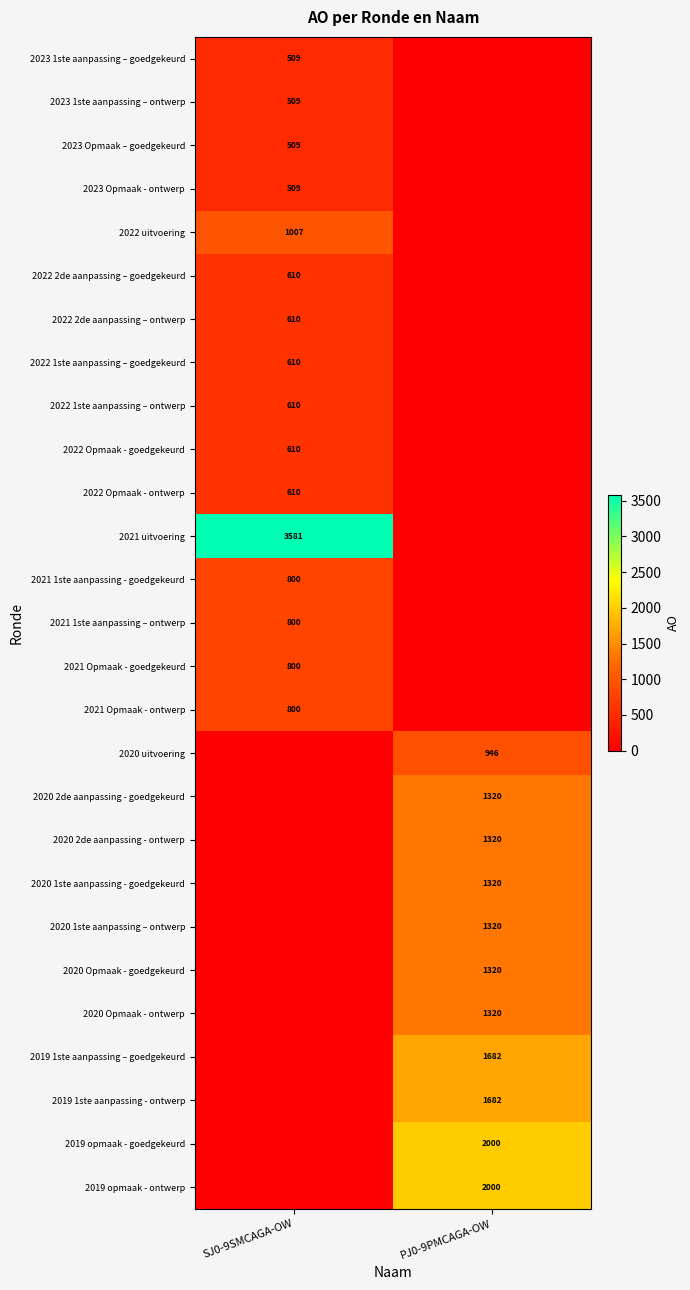

The value of 2020 2de aanpassing - goedgekeurd at PJ0-9PMCAGA-OW is 1320. True or false?

True